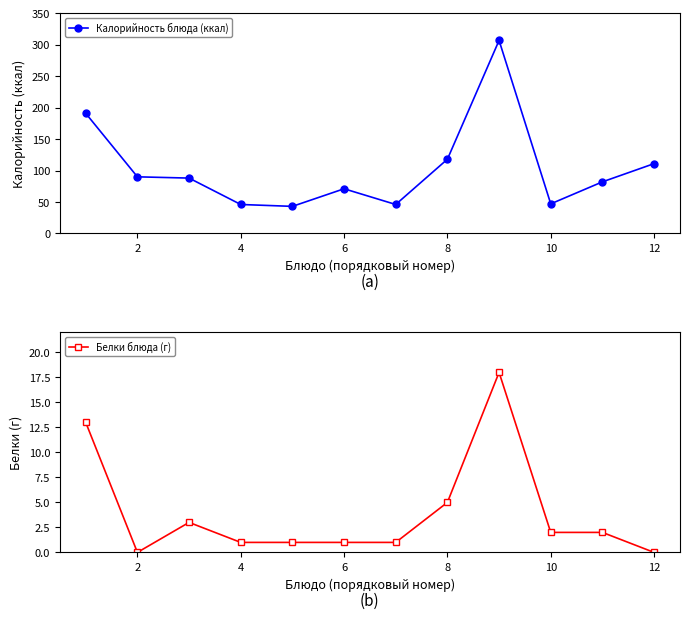

What value does the Калорийность блюда (ккал) series have at 8?

118